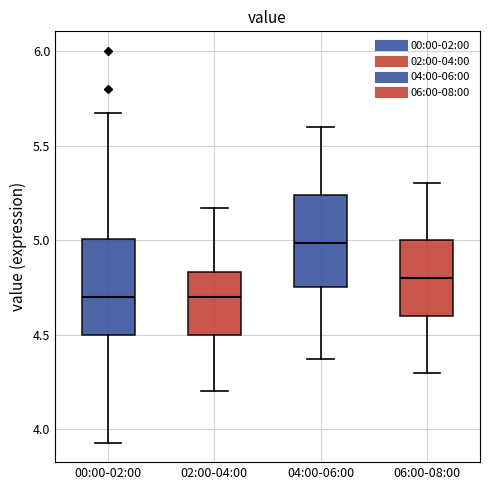

Where does the upper whisker of the box for 06:00-08:00 end on the y-axis? The values are not printed on the chart, so give them approximately, as read against the axis.

5.30